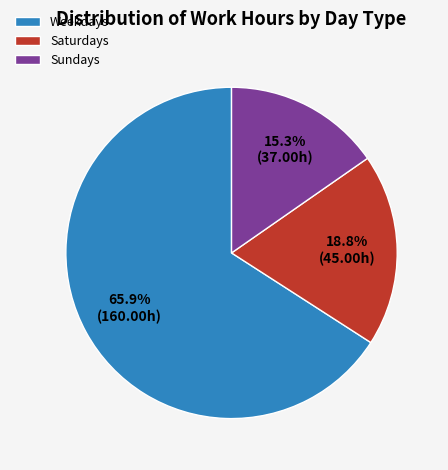

What is the smallest slice in the pie chart?

Sundays